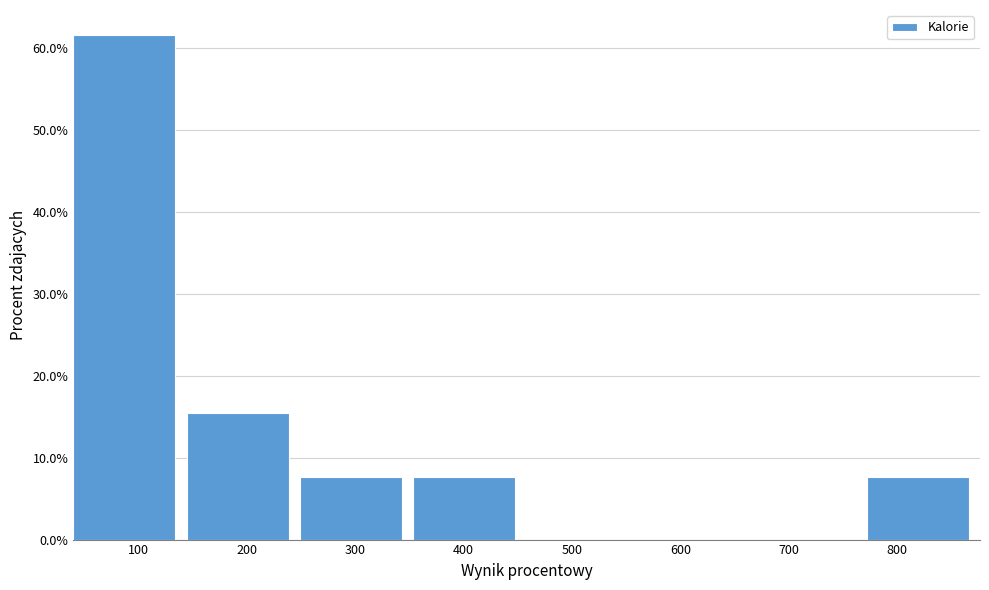

How tall is the bar that spans 40 to 140 on the x-axis? Neither the bar edges nor the heights are printed on the chart, so give them approximately, as read against the axes.

62